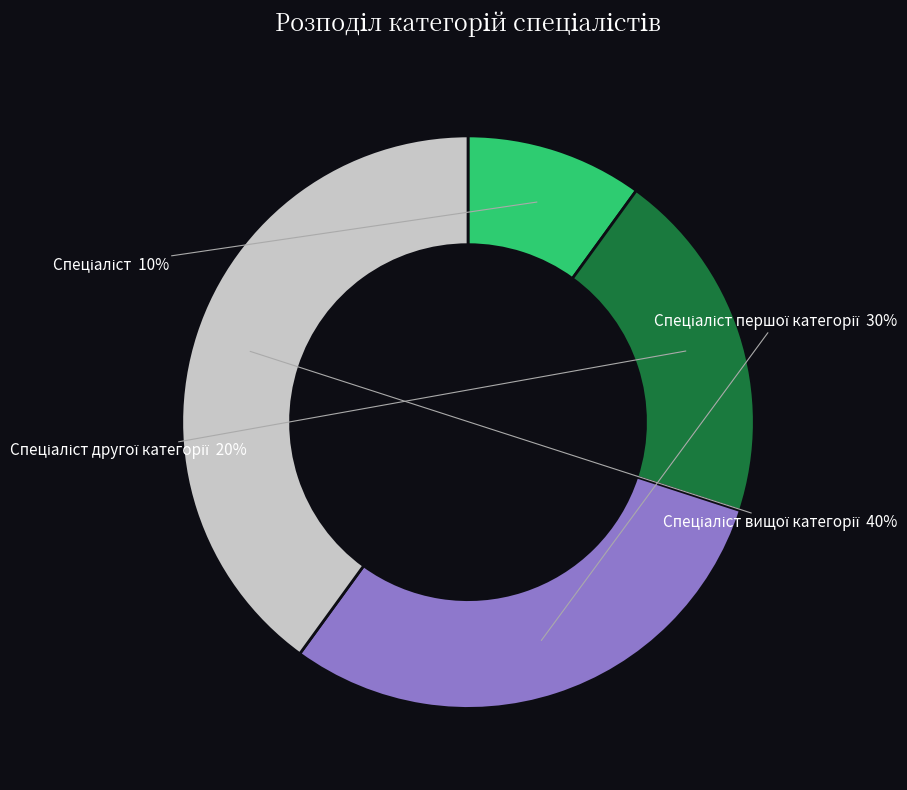

To the nearest percent, what is the average slice percentage?

25%